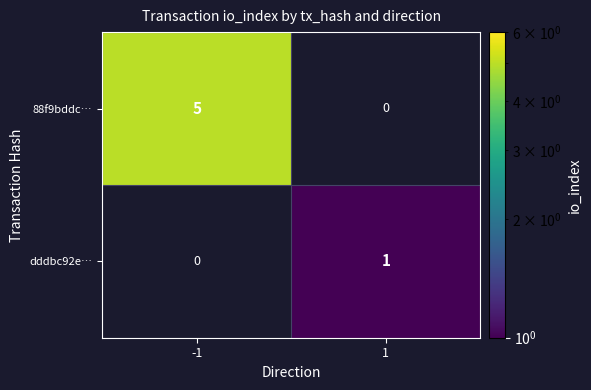

What is the difference between the maximum and minimum values in the 88f9bddc… series?

5